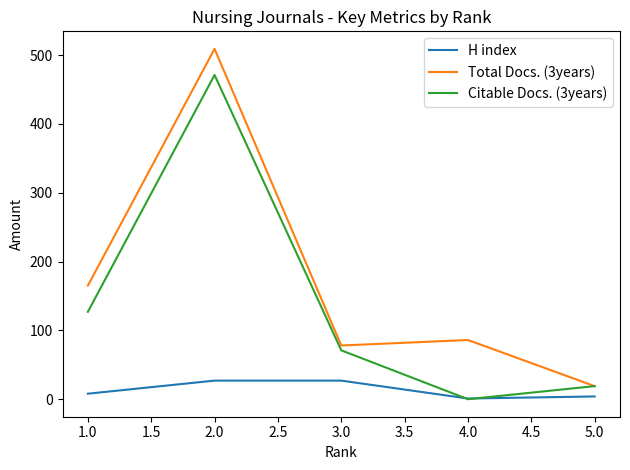

What is the highest value of the H index series?

27